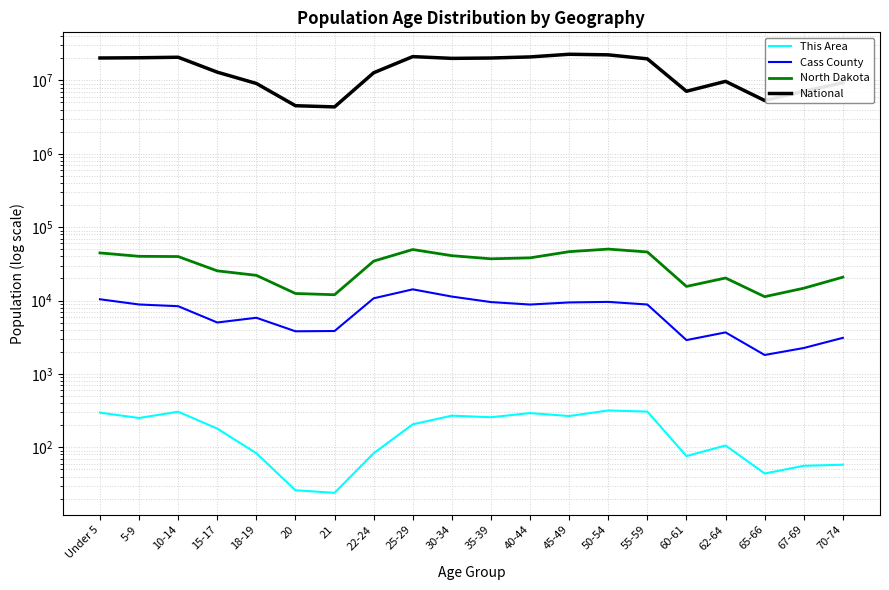

Is the value of North Dakota at 21 greater than the value of Cass County at 62-64?

Yes